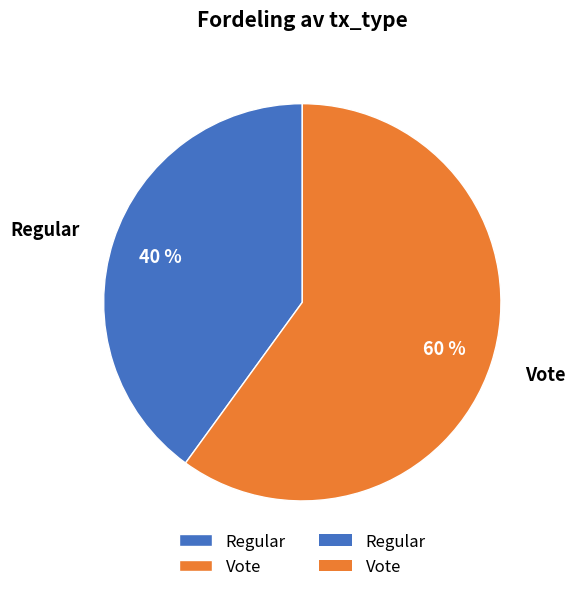

How many segments does this pie chart have?

2